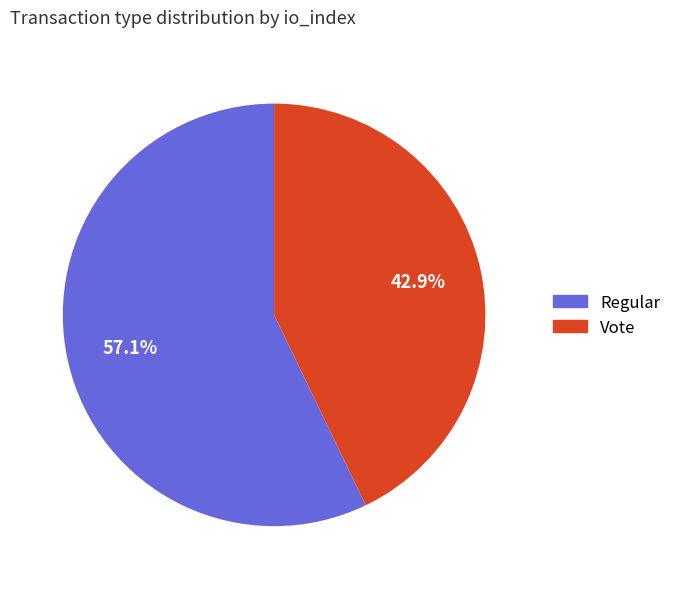

The Regular slice represents 70% of the pie. True or false?

False